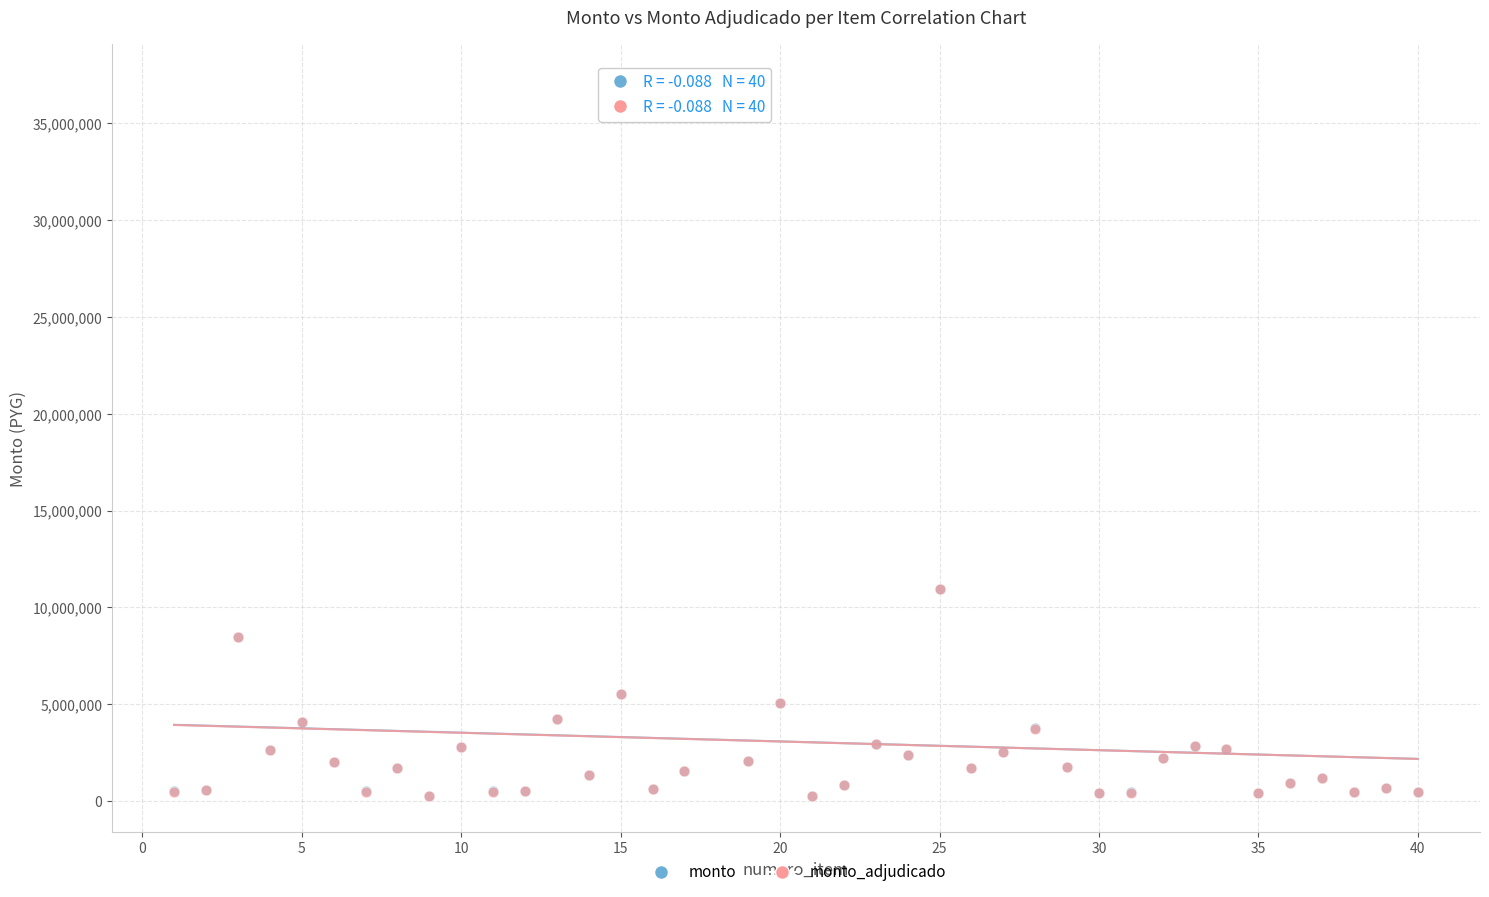

What are all the series names shown in the legend?

monto, monto_adjudicado